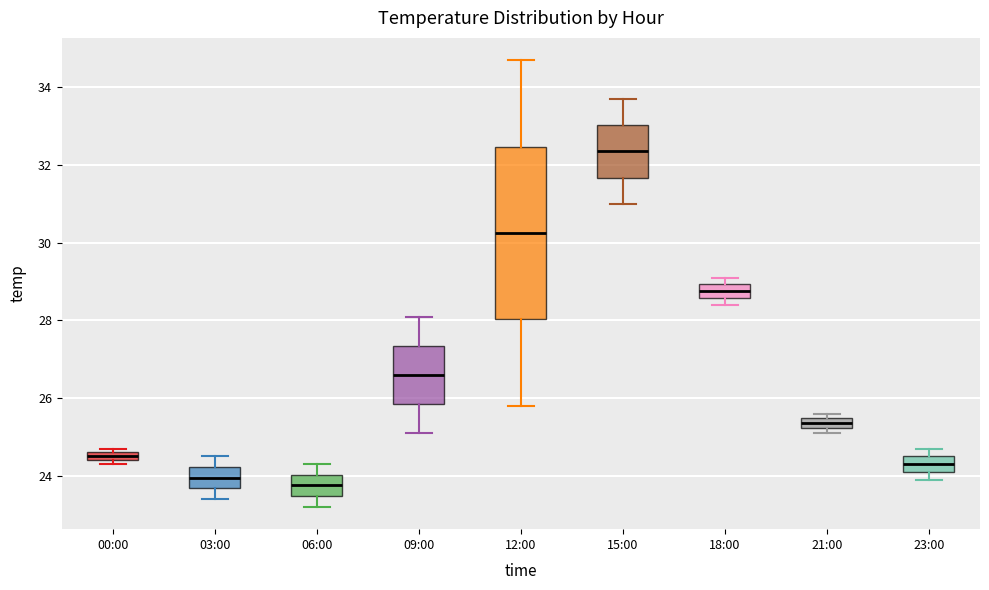

Which box's median line is the highest?

15:00